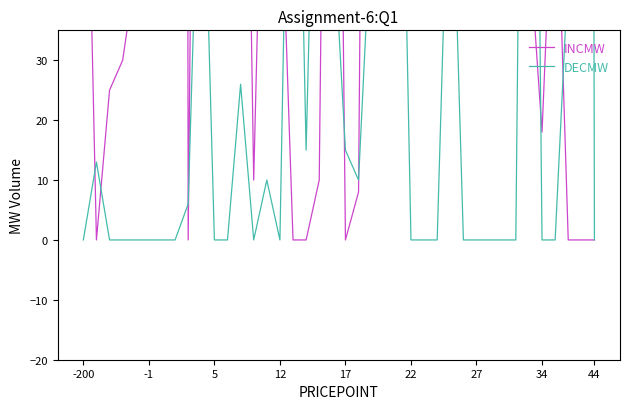

Which series has the largest range (max minus min)?

INCMW